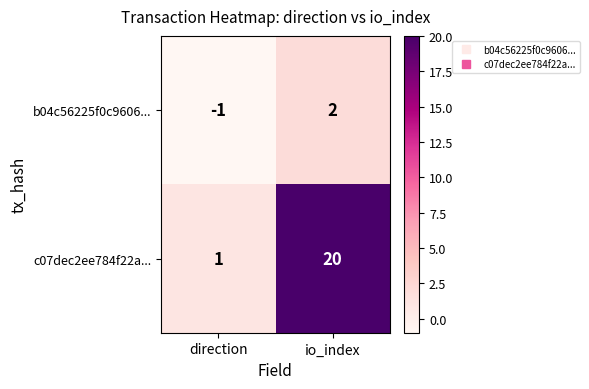

Between direction and io_index, which series saw the biggest shift?

c07dec2ee784f22a...